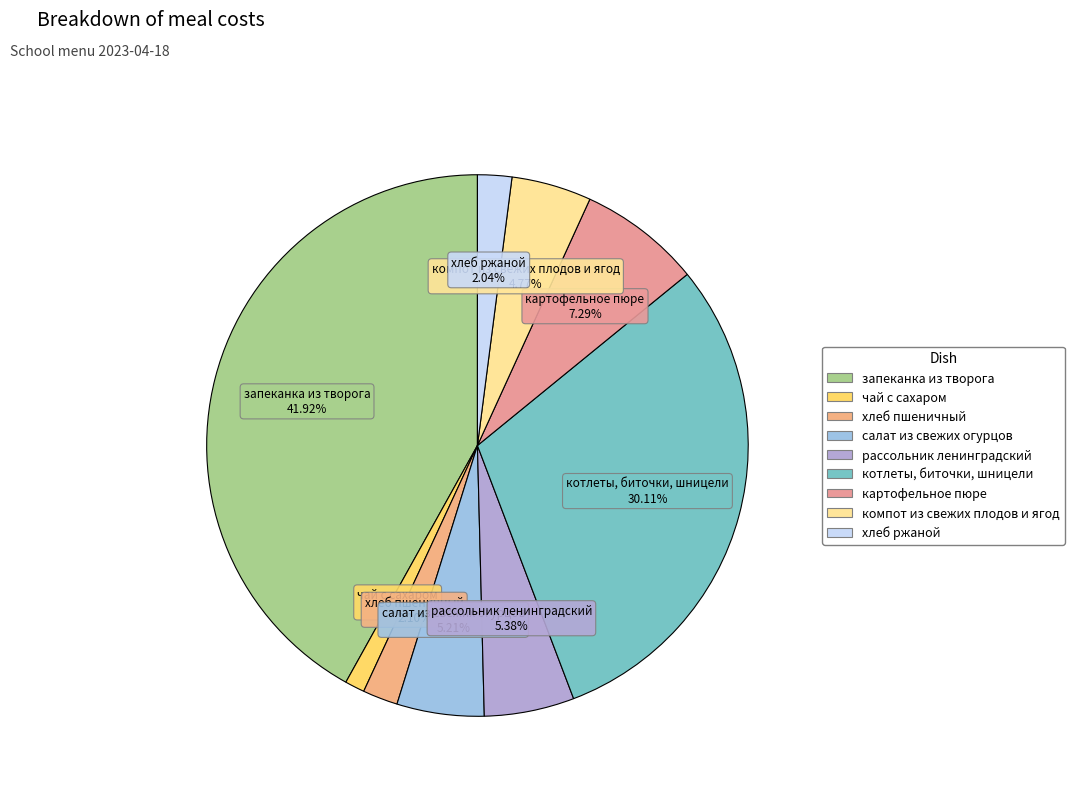

How many slices are in this pie chart?

9